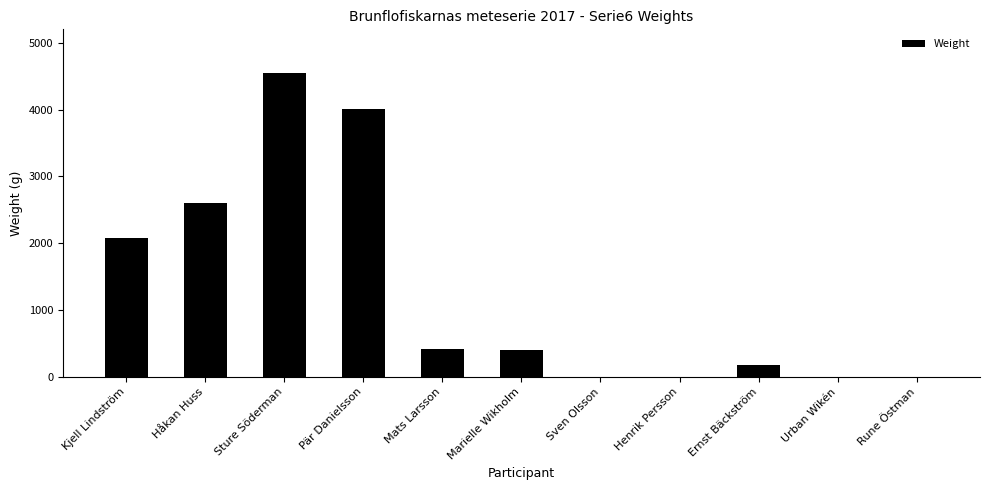

The value at Sture Söderman is 2177. True or false?

False